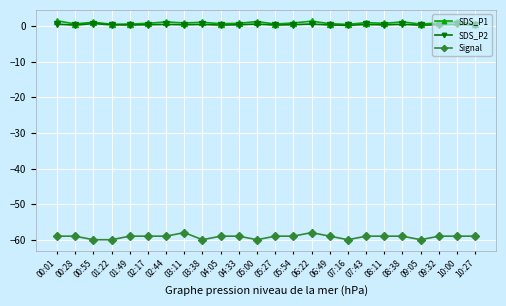

Is this an area chart (filled region under the line)?

No